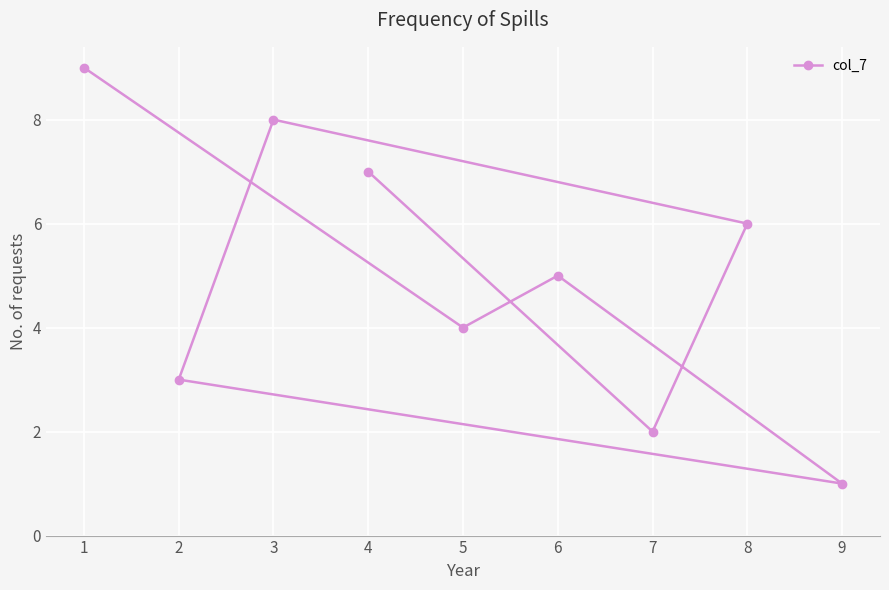

What position from the left is 2?

5